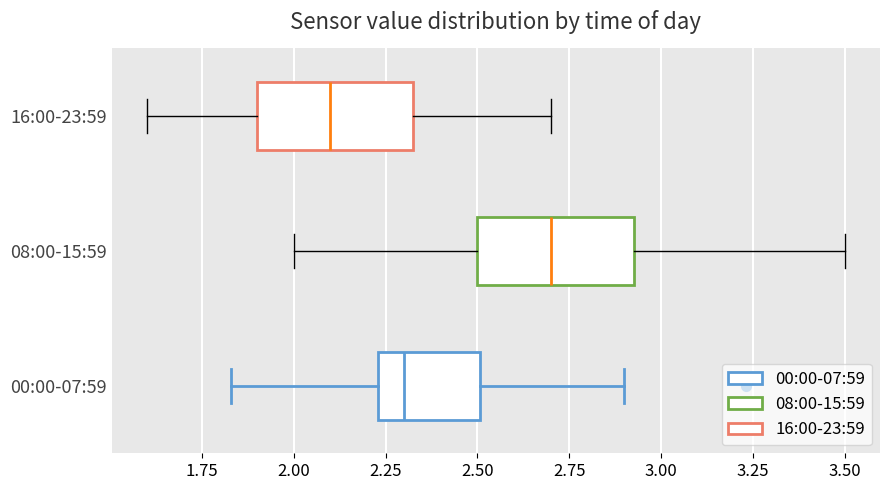

Reading bottom to top, transcribe this box plot: for each box, give where its median line is, the range the box spans, and where its two whiskers end, as read against the x-axis. The values are not printed on the chart, so give them approximately, as read against the axis.

00:00-07:59: median 2.30, box 2.25 to 2.50, whiskers 1.85 to 2.90
08:00-15:59: median 2.70, box 2.50 to 2.95, whiskers 2.00 to 3.50
16:00-23:59: median 2.10, box 1.90 to 2.35, whiskers 1.60 to 2.70